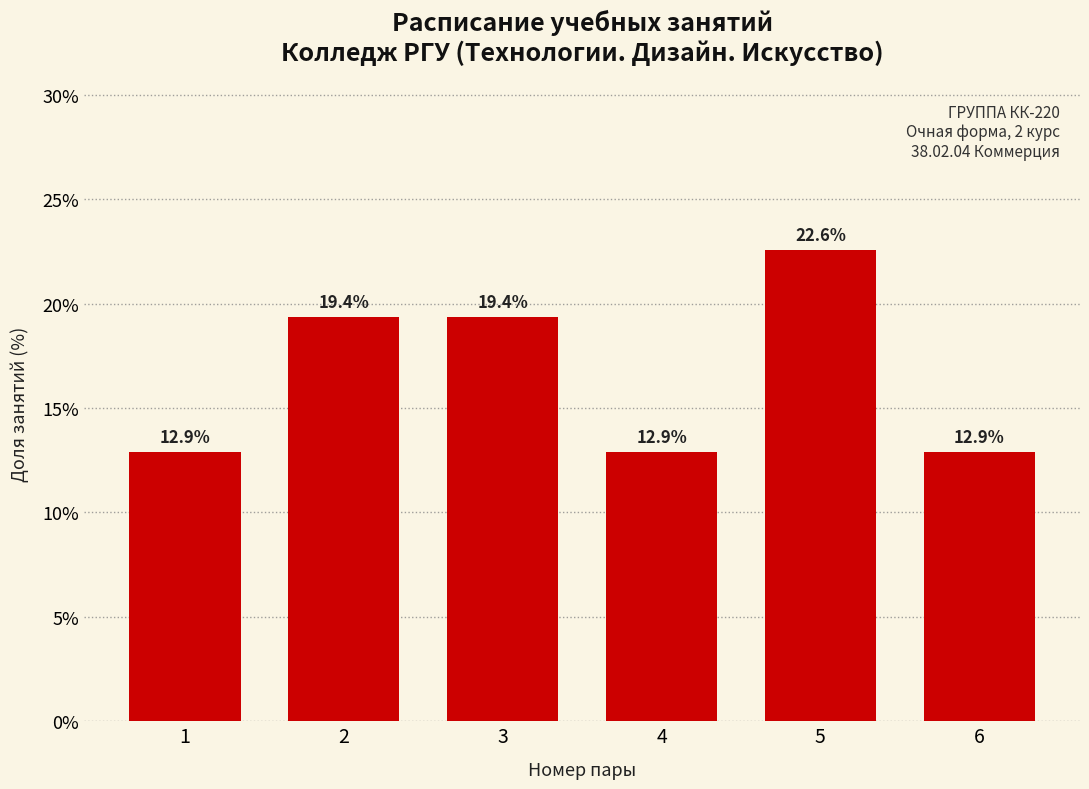

What is the difference between the second highest and second lowest values?

6.5